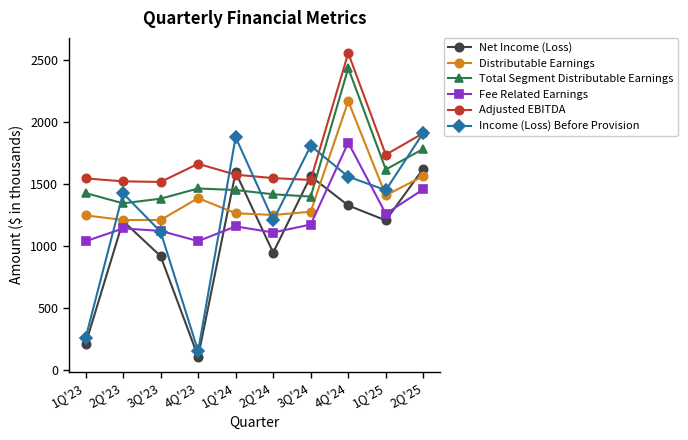

True or false: Fee Related Earnings and Adjusted EBITDA intersect in this chart.

False